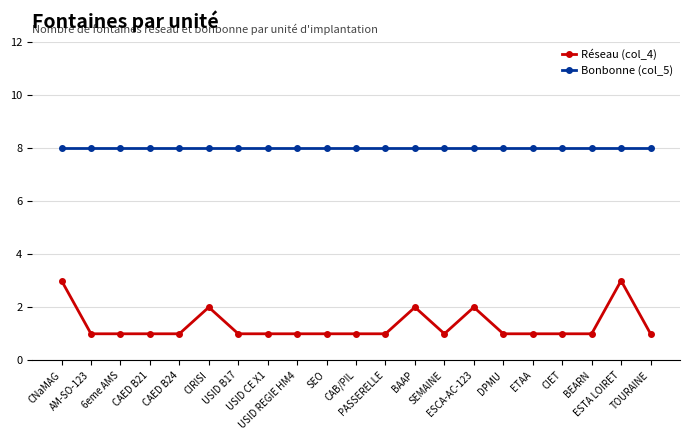

True or false: Bonbonne (col_5) has a value of 2 at PASSERELLE.

False